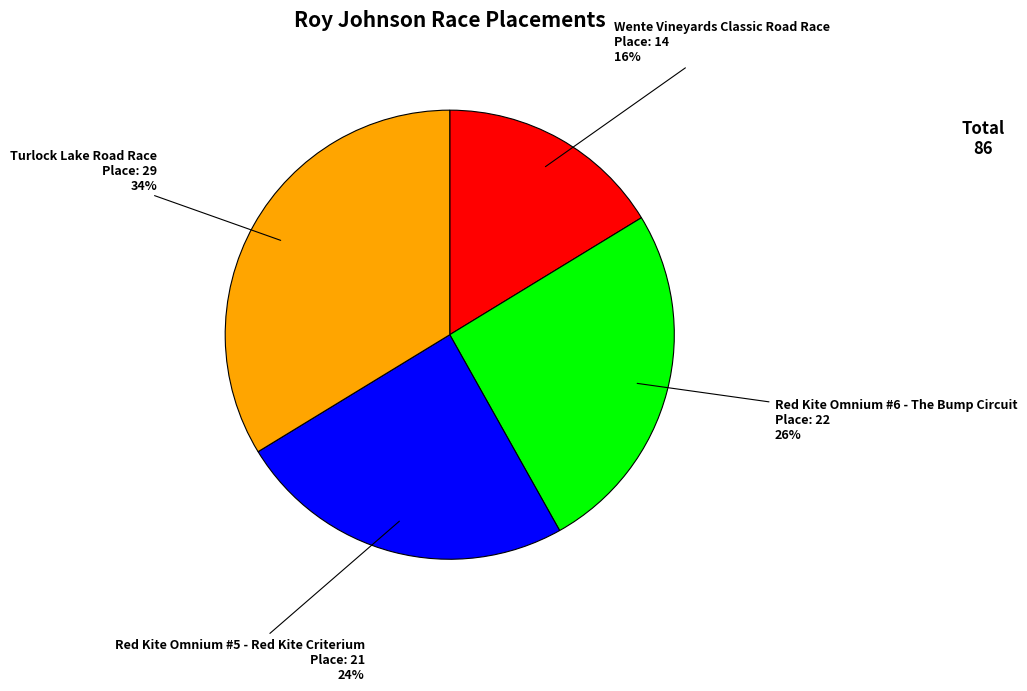

Which category has the biggest portion of the pie?

Turlock Lake Road Race